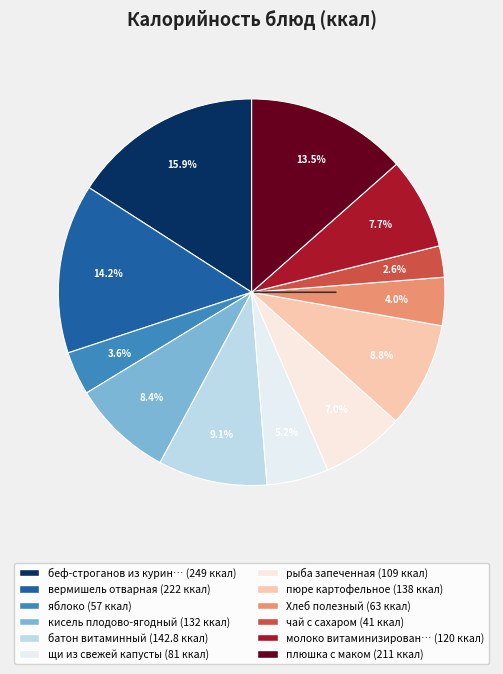

Count the number of slices in the pie.

12